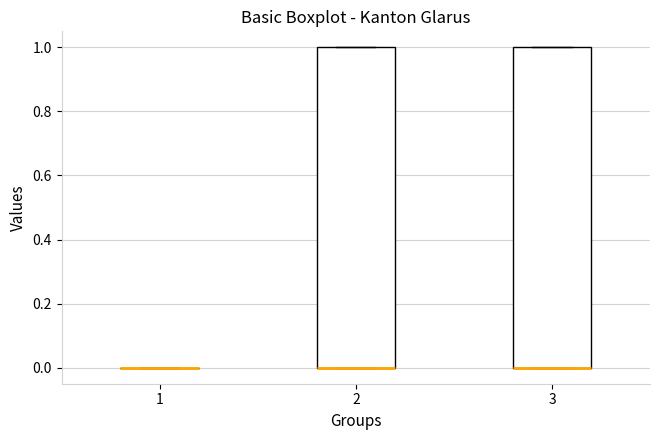

Reading left to right, transcribe this box plot: for each box, give where its median line is, the range the box spans, and where its two whiskers end, as read against the y-axis. The values are not printed on the chart, so give them approximately, as read against the axis.

1: box collapsed to a line at 0, whiskers 0 to 0
2: median 0 (drawn on the box's lower edge), box 0 to 1, whiskers 0 to 1
3: median 0 (drawn on the box's lower edge), box 0 to 1, whiskers 0 to 1